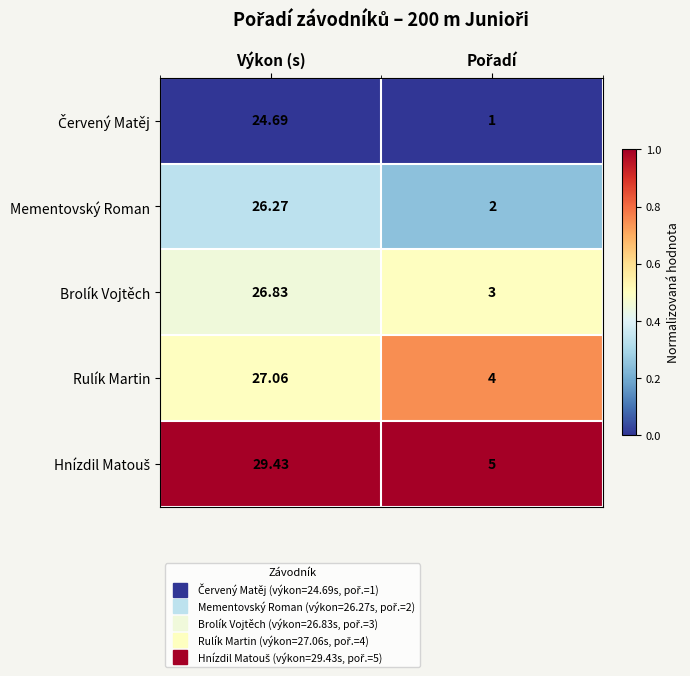

At which category is the sum across all series the highest?

Výkon (s)